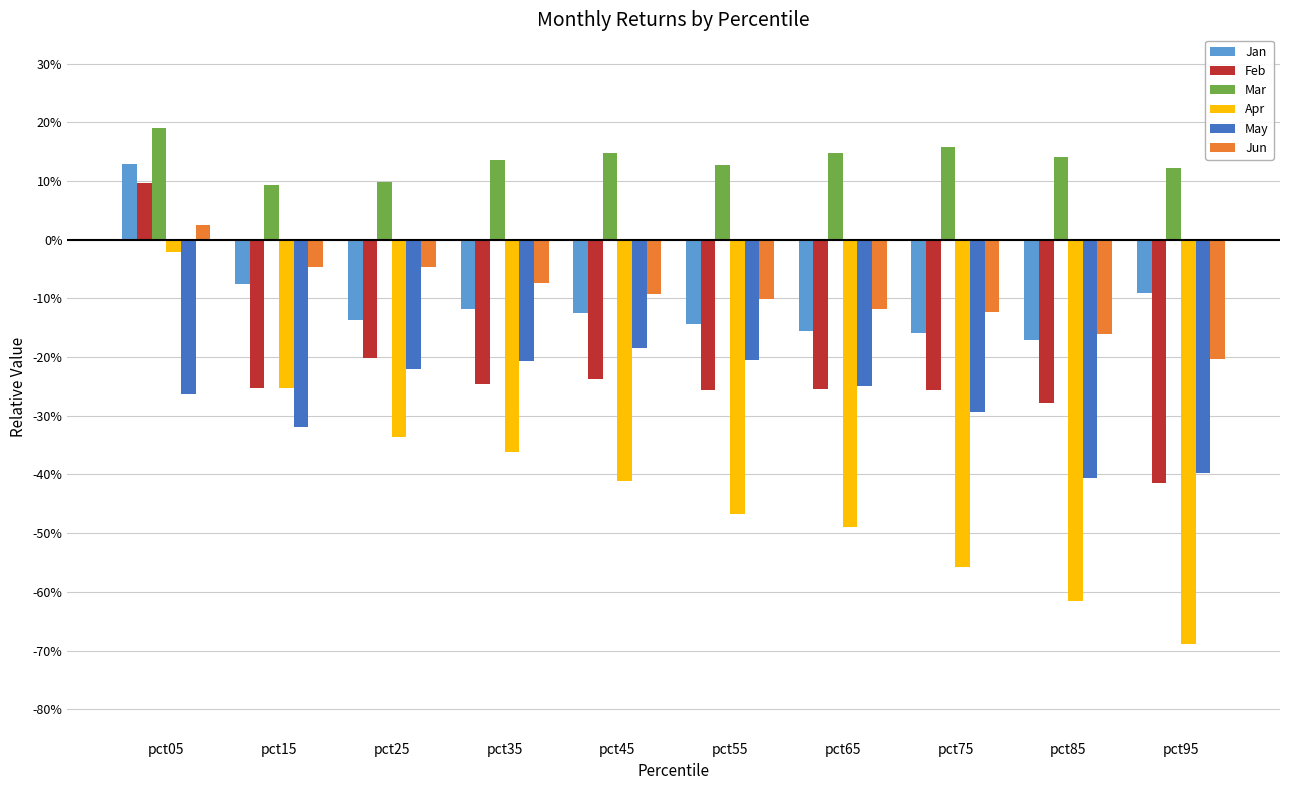

What is the approximate value of May at pct05?

-0.3